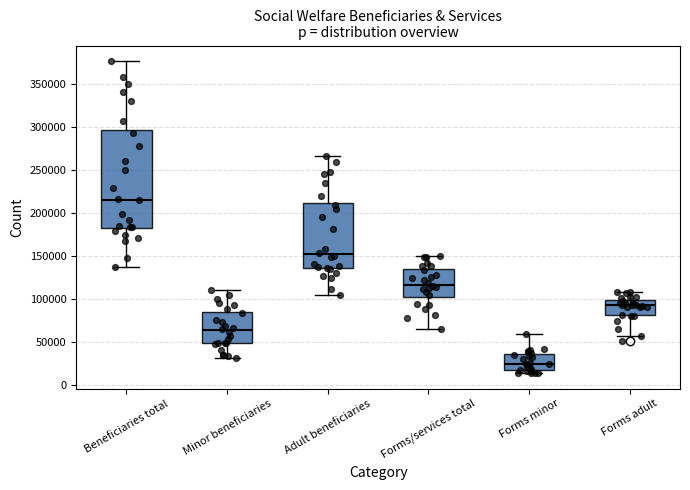

Reading left to right, transcribe this box plot: for each box, give where its median line is, the range the box spans, and where its two whiskers end, as read against the y-axis. The values are not printed on the chart, so give them approximately, as read against the axis.

Beneficiaries total: median 215000, box 180000 to 295000, whiskers 135000 to 375000
Minor beneficiaries: median 65000, box 50000 to 85000, whiskers 30000 to 110000
Adult beneficiaries: median 150000, box 135000 to 210000, whiskers 105000 to 265000
Forms/services total: median 115000, box 100000 to 135000, whiskers 65000 to 150000
Forms minor: median 25000, box 15000 to 35000, whiskers 15000 (just below the box's lower edge) to 60000
Forms adult: median 90000, box 80000 to 100000, whiskers 55000 to 110000